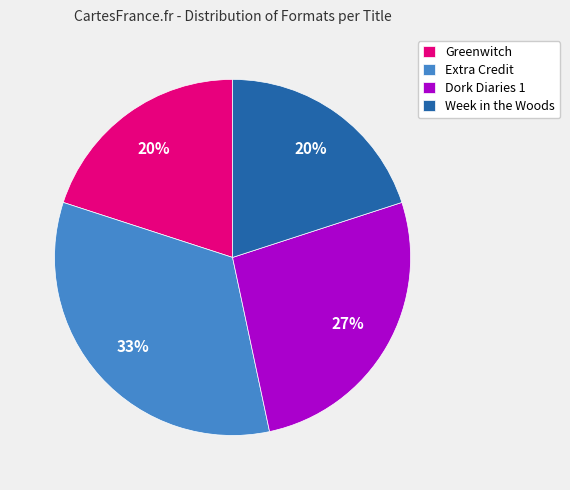

Combined, do Week in the Woods and Greenwitch account for over 50%?

No